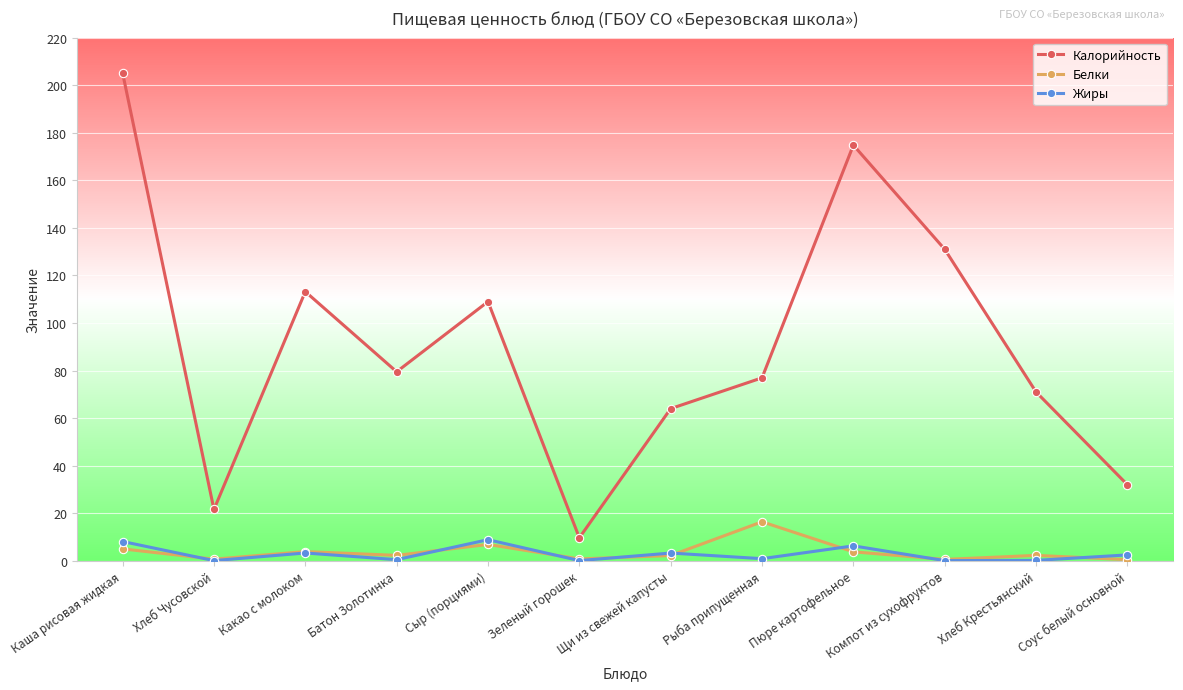

Which series has the largest total across all categories?

Калорийность